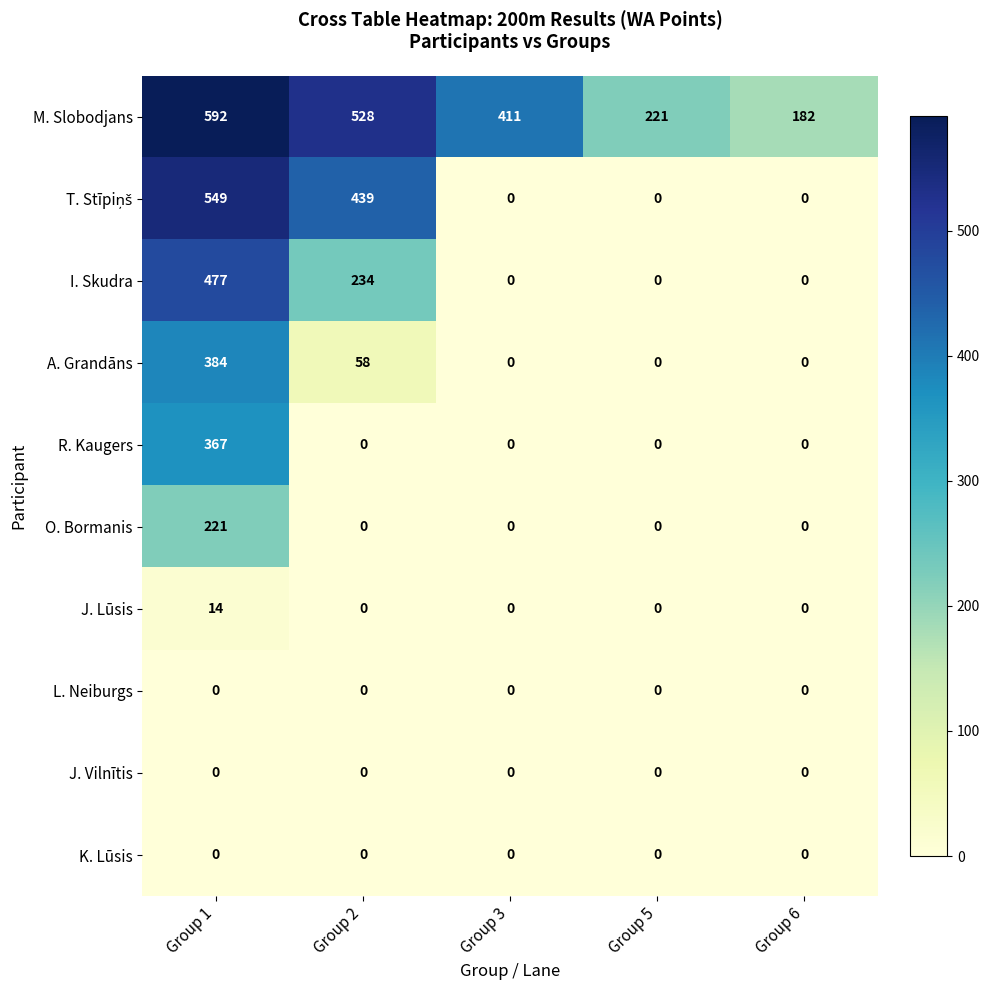

What is the total value across all series at Group 2?

1259